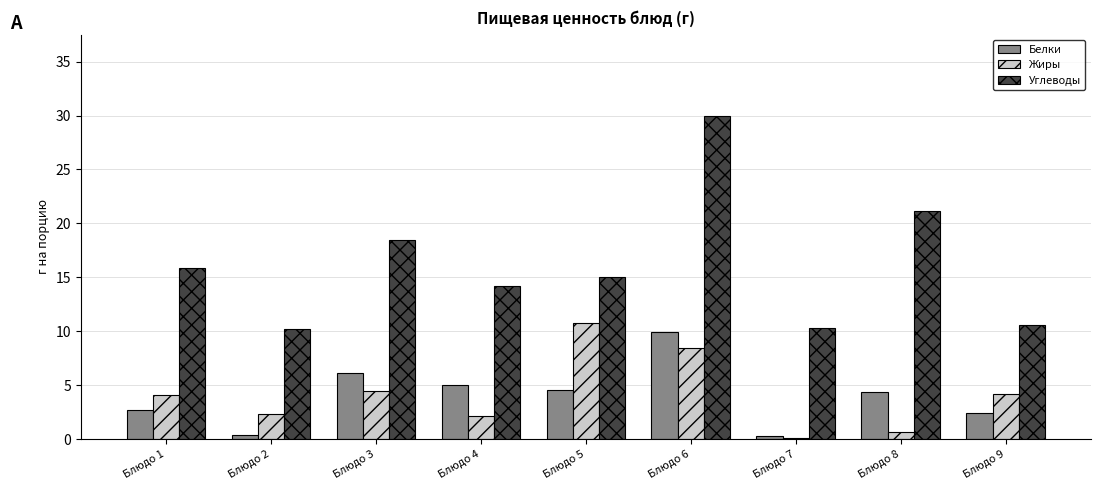

What is the sum of all Углеводы values?

145.8